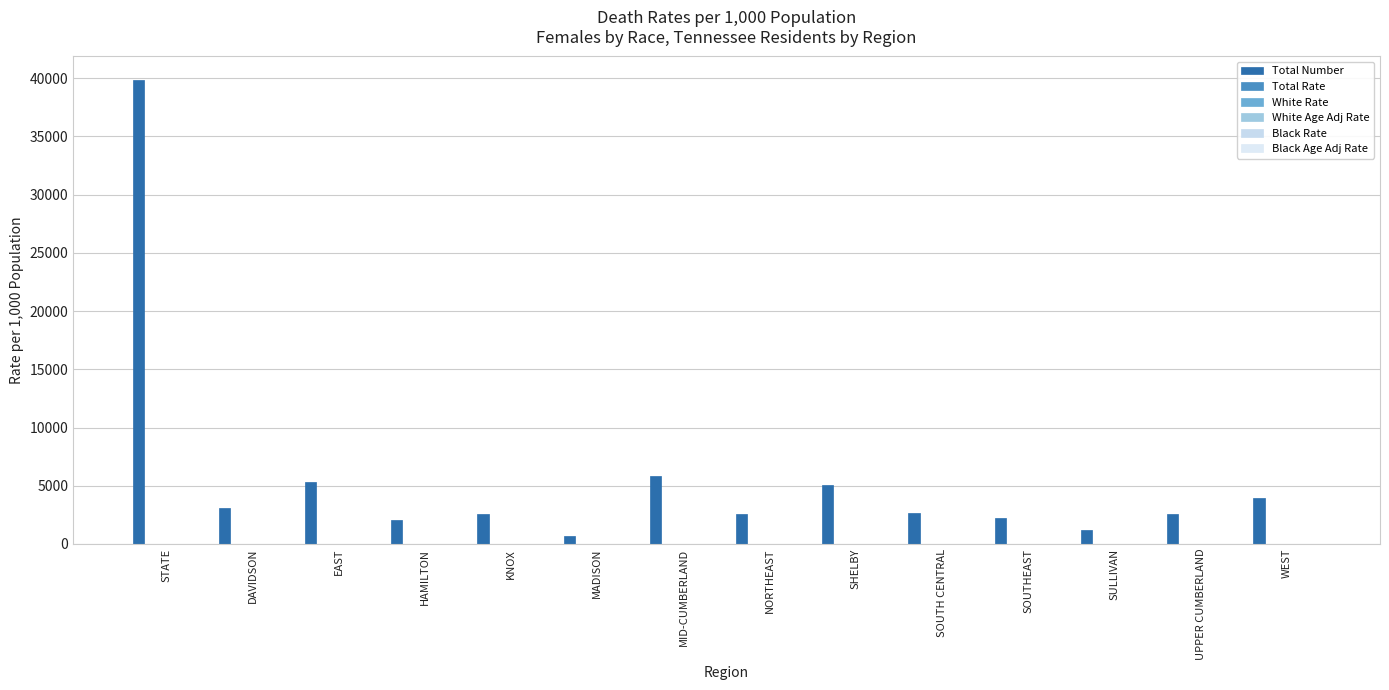

How many data points does each series have?

14